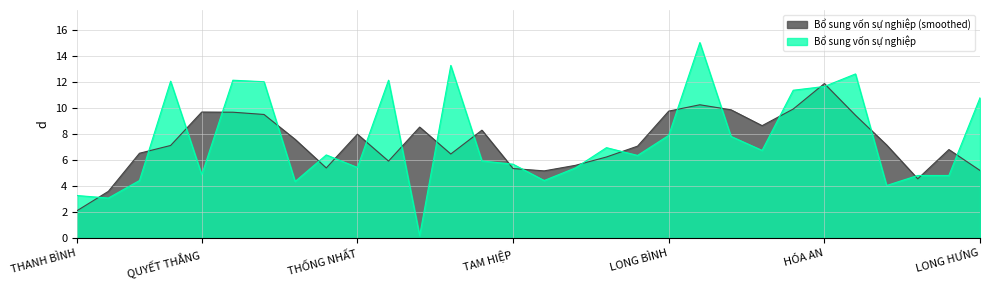

Rank the categories by value from highest to lowest.

HỐ NAI, TÂN MAI, HIỆP HÒA, BỬU LONG, TÂN TIẾN, QUANG VINH, BỬU HÒA, HÓA AN, TÂN HẠNH, LONG HƯNG, LONG BÌNH, TÂN BIÊN, AN BÌNH, TÂN HÒA, TÂN PHONG, LONG BÌNH TÂN, TÂN HIỆP, TAM HIỆP, THỐNG NHẤT, BÌNH ĐA, QUYẾT THẮNG, AN HOÀ, TAM PHƯỚC, TRUNG DŨNG, TAM HÒA, TÂN VẠN, PHƯỚC TÂN, THANH BÌNH, HÒA BÌNH, TRẢNG DÀI